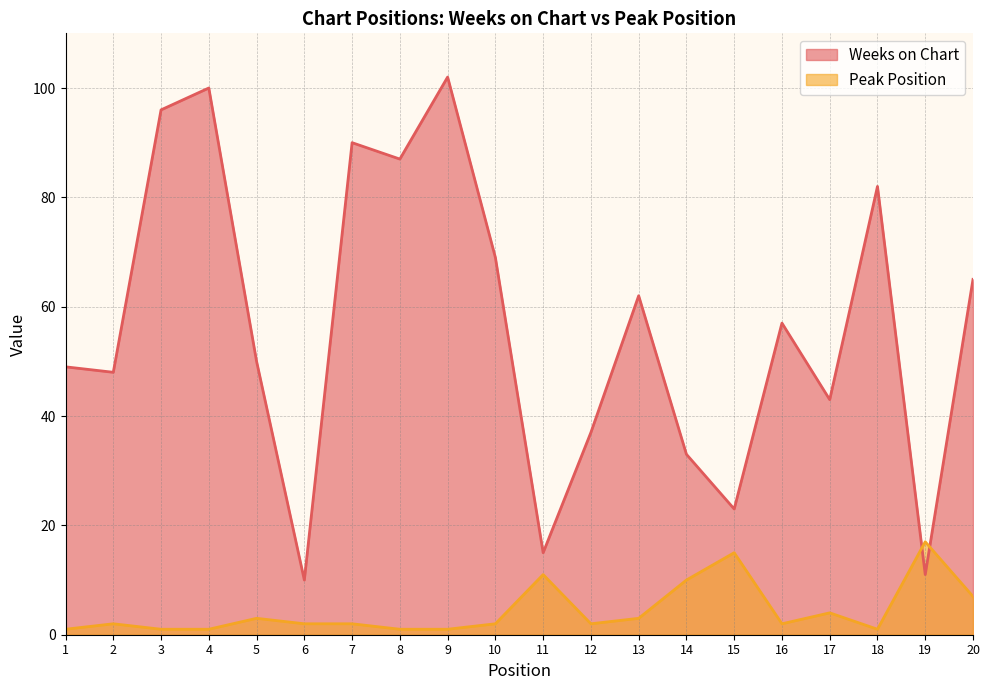

How many series are shown in this chart?

2